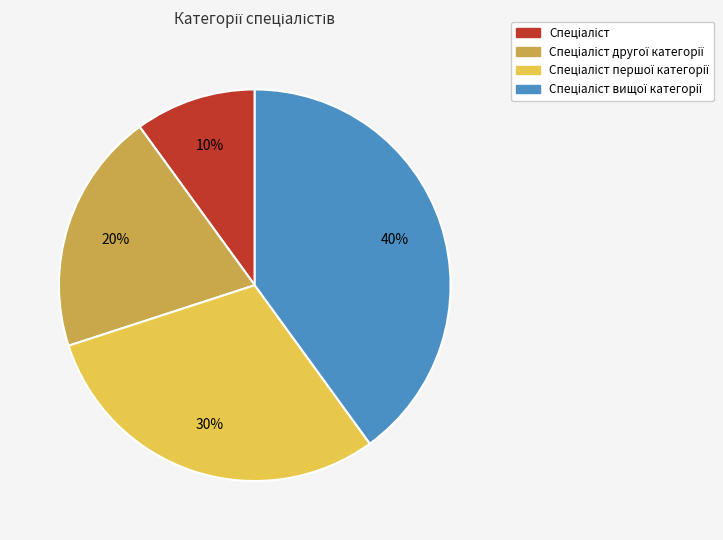

To the nearest percent, what is the difference between the largest and smallest slice percentages?

30%